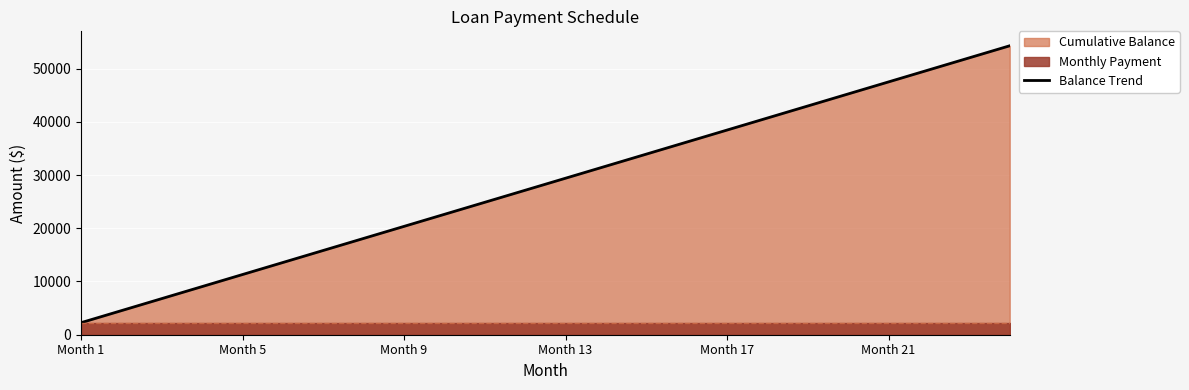

At which category does the chart reach its minimum across all series?

Month 1